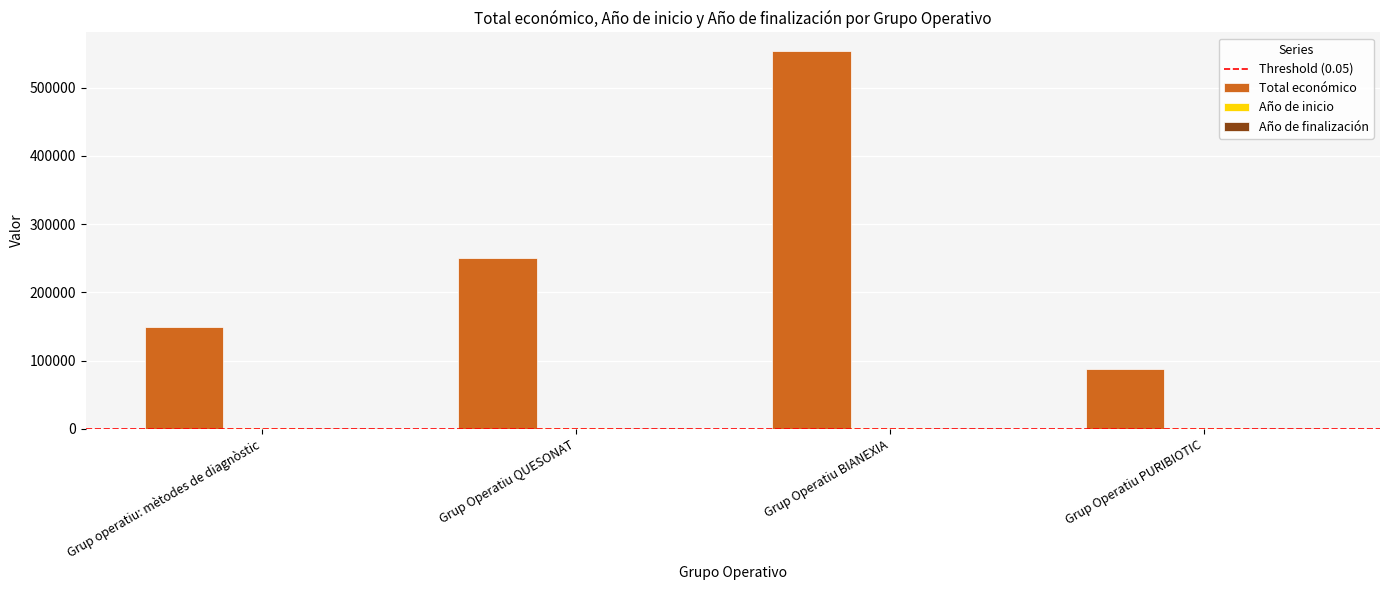

Is it true that Total económico equals 137937 at Grup Operatiu PURIBIOTIC?

False